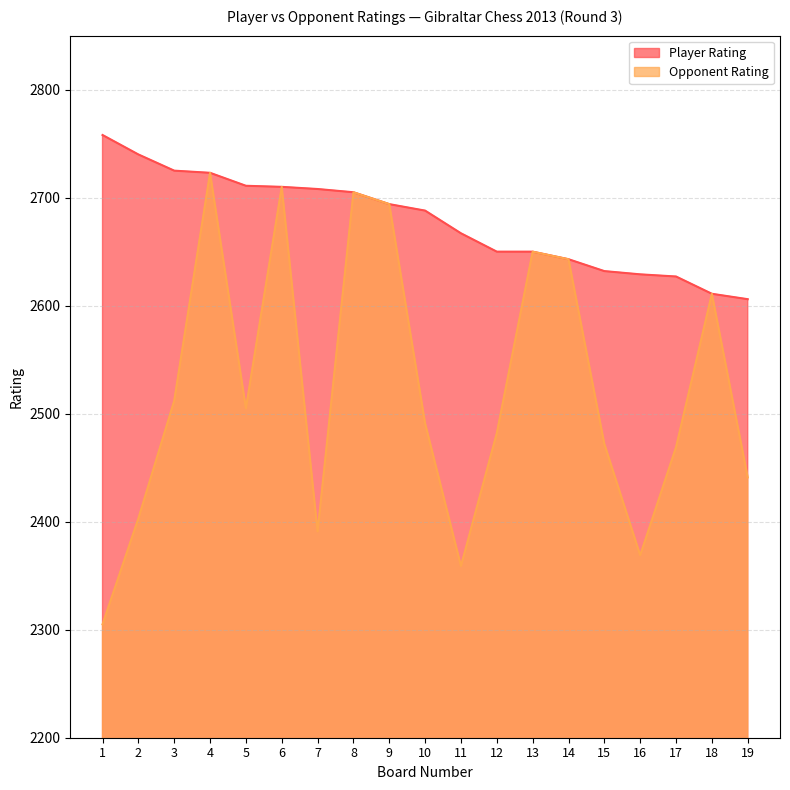

Reading left to right, extract all data points from this chart.

Player Rating: 2758	2740	2725	2723	2711	2710	2708	2705	2694	2688	2667	2650	2650	2643	2632	2629	2627	2611	2606
Opponent Rating: 2305	2403	2512	2723	2505	2710	2391	2705	2694	2491	2359	2482	2650	2643	2472	2369	2469	2611	2441